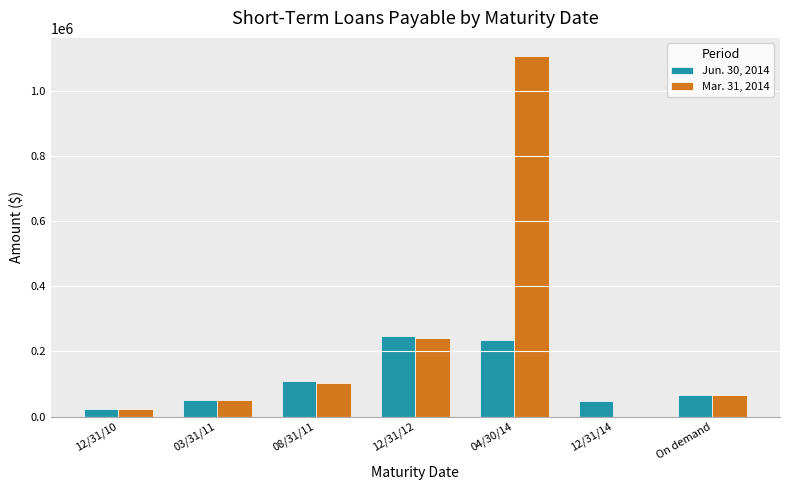

What is the sum of the Mar. 31, 2014 values at 12/31/12 and 12/31/10?

262816